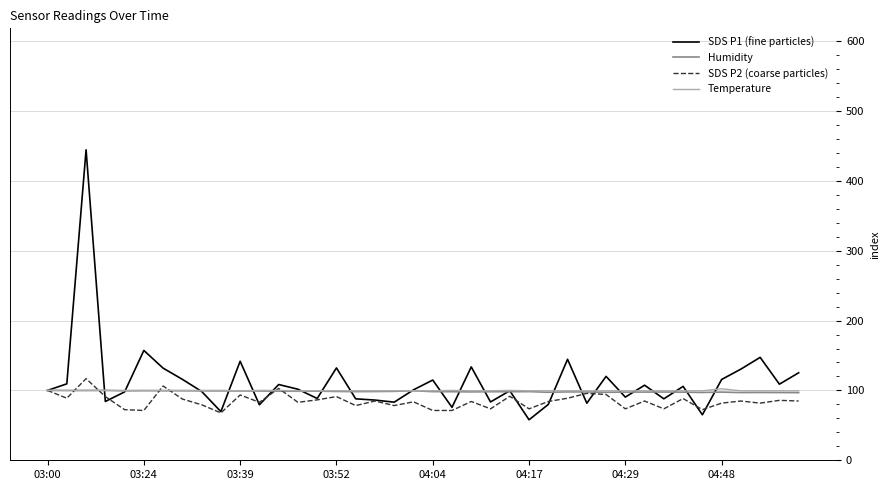

What is the lowest value of the SDS P2 (coarse particles) series?

67.8